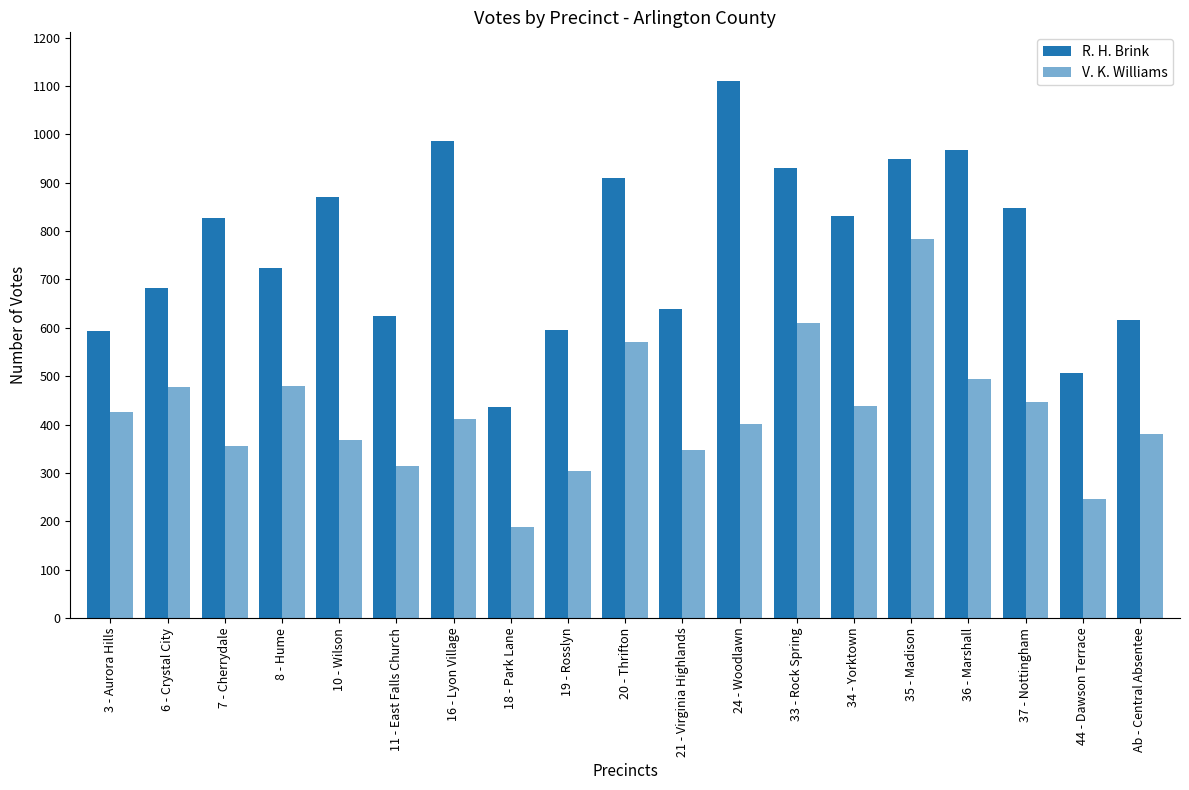

Where does the V. K. Williams series first go above 411?

3 - Aurora Hills